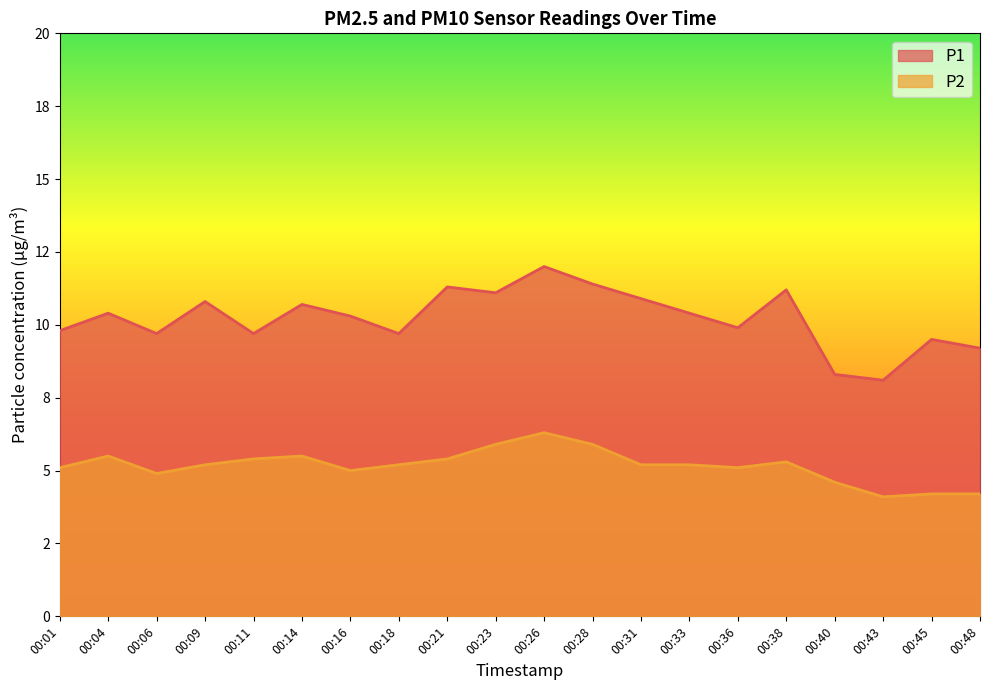

True or false: P1 and P2 cross at least once.

False